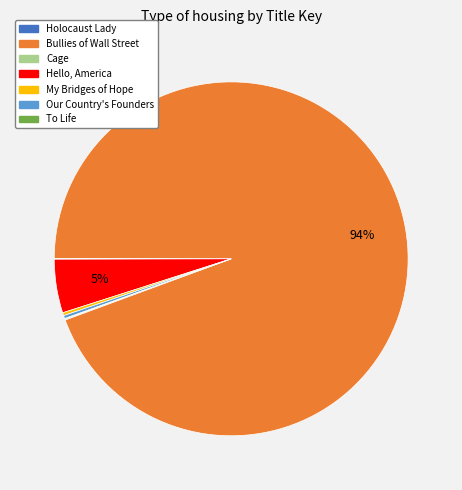

What is the largest slice in the pie chart?

Bullies of Wall Street